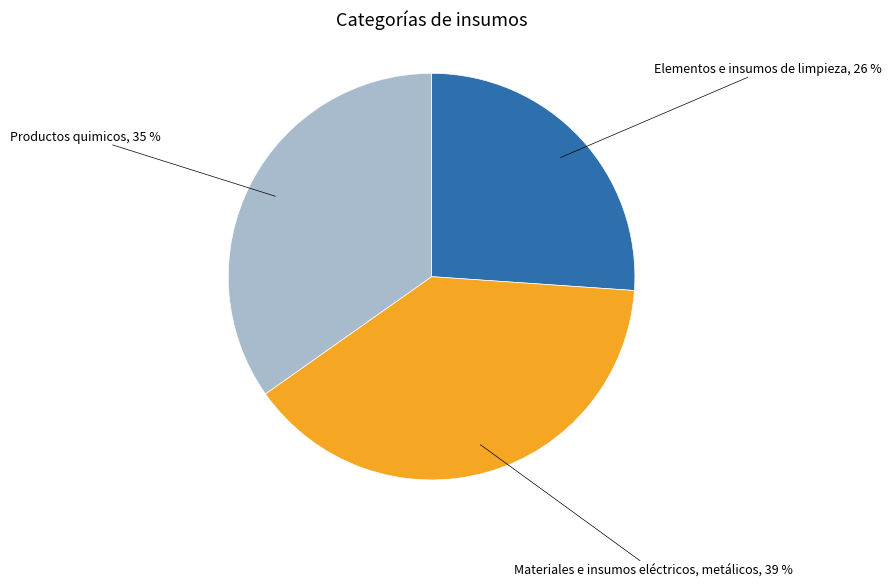

To the nearest percent, what is the difference between the largest and smallest slice percentages?

13%